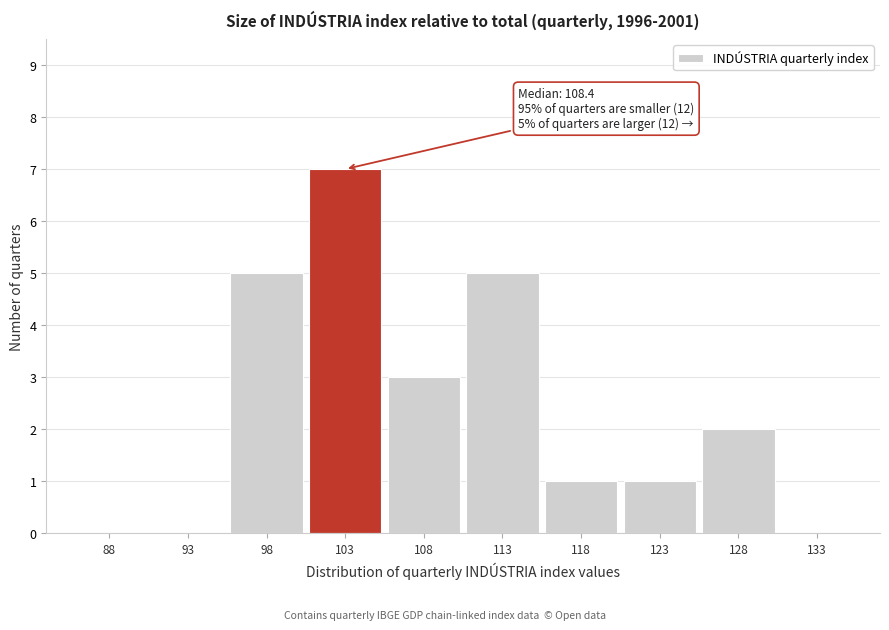

Reading right to left, list all the values displayed in this chart.

133=0	128=2	123=1	118=1	113=5	108=3	103=7	98=5	93=0	88=0